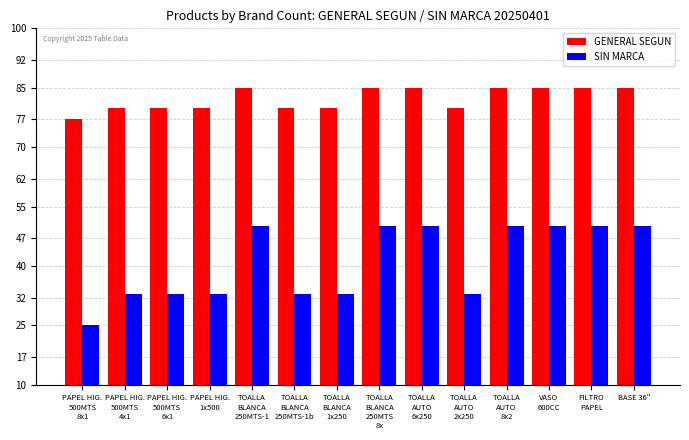

Which series has the largest range (max minus min)?

SIN MARCA